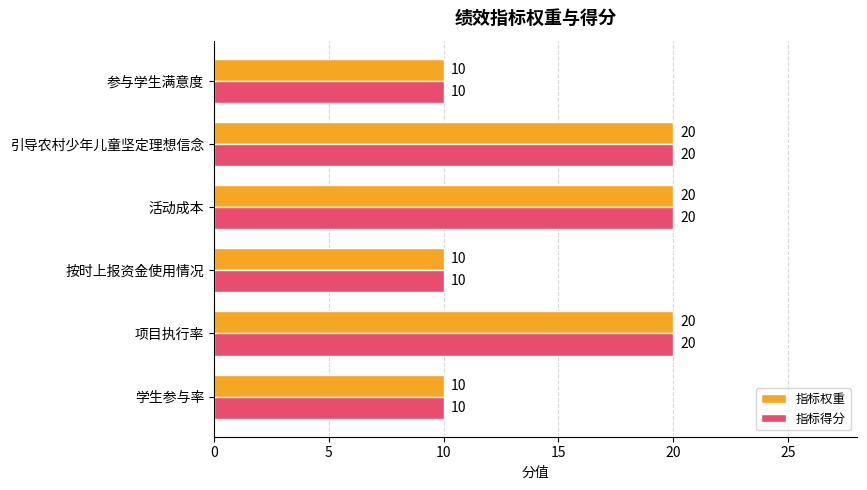

What is the sum of all 指标权重 values?

90